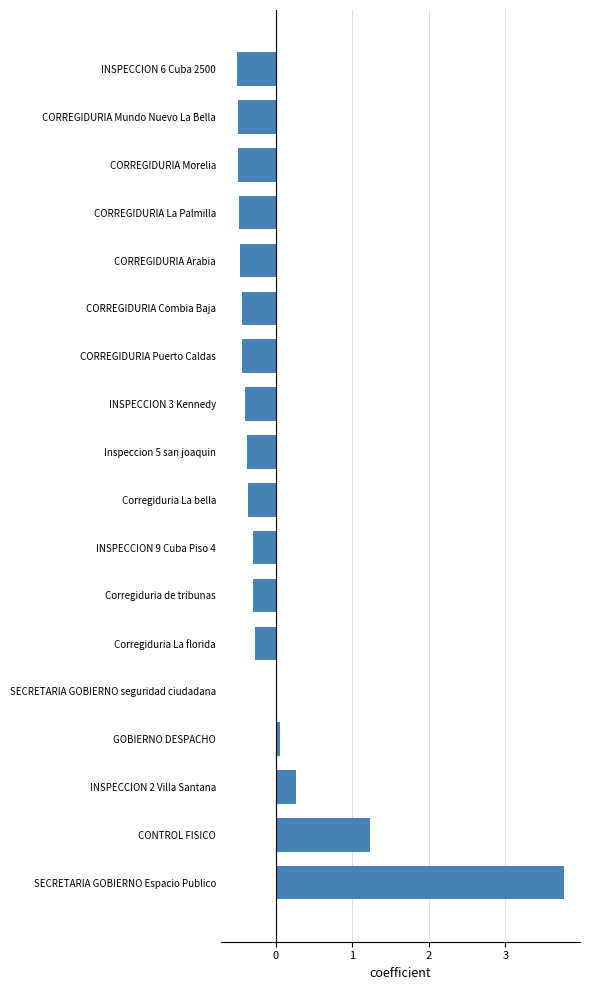

Which has a higher value, SECRETARIA GOBIERNO Espacio Publico or INSPECCION 3 Kennedy?

SECRETARIA GOBIERNO Espacio Publico